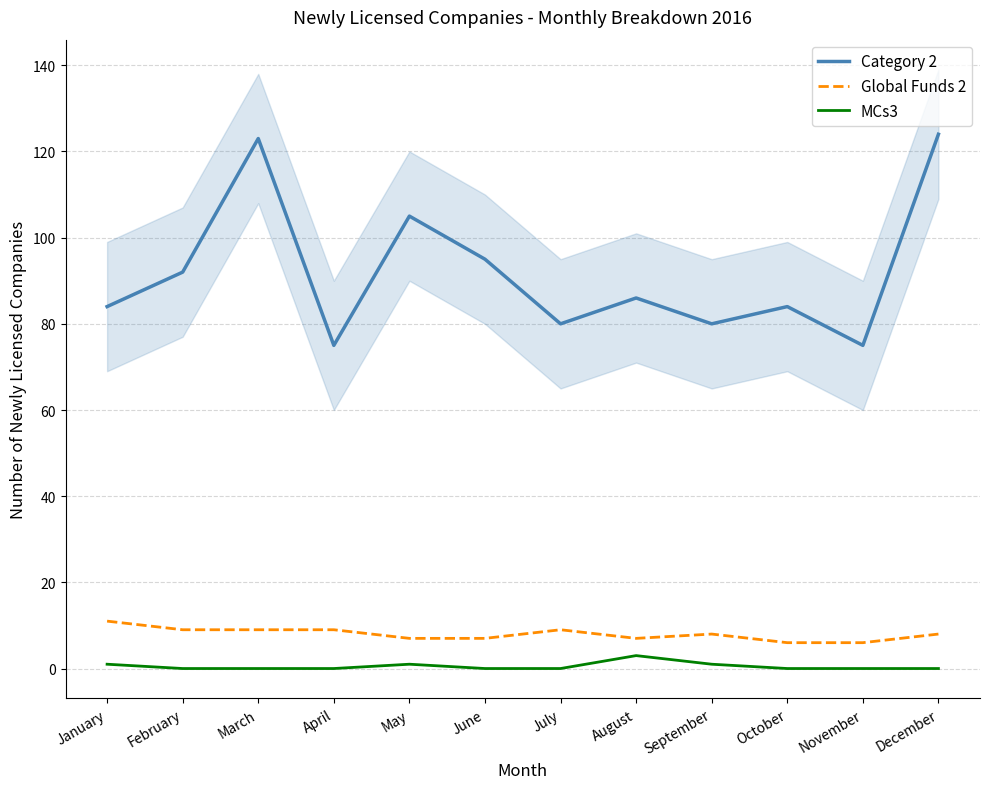

The value of Category 2 at November is 75. True or false?

True